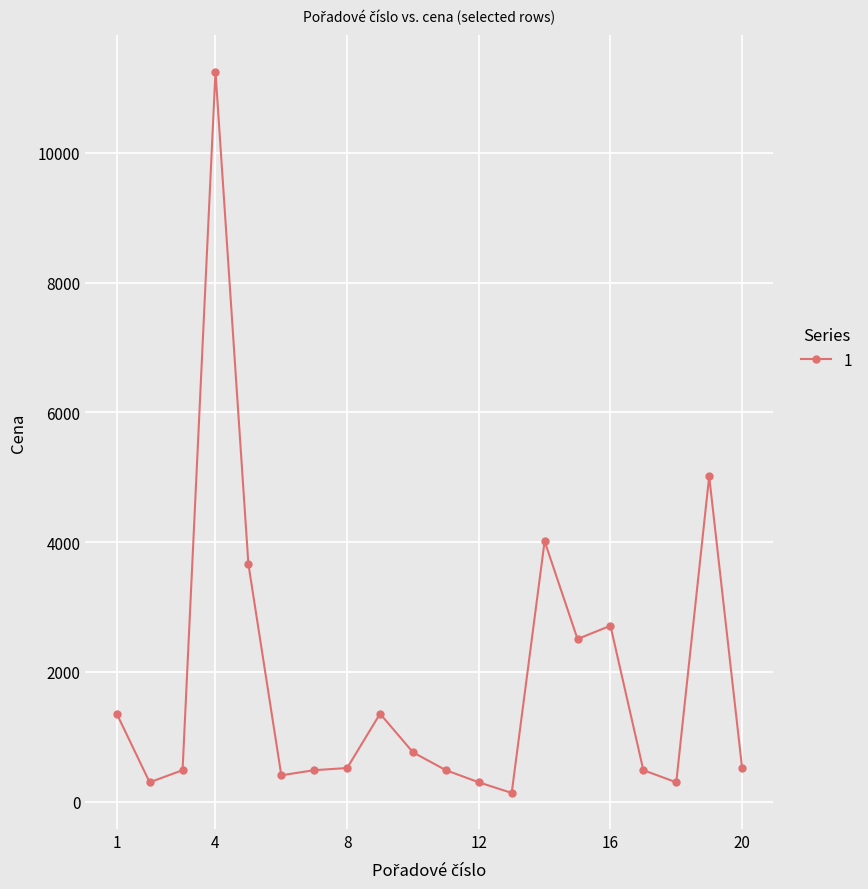

What is the value of the 10th point from the left?

761